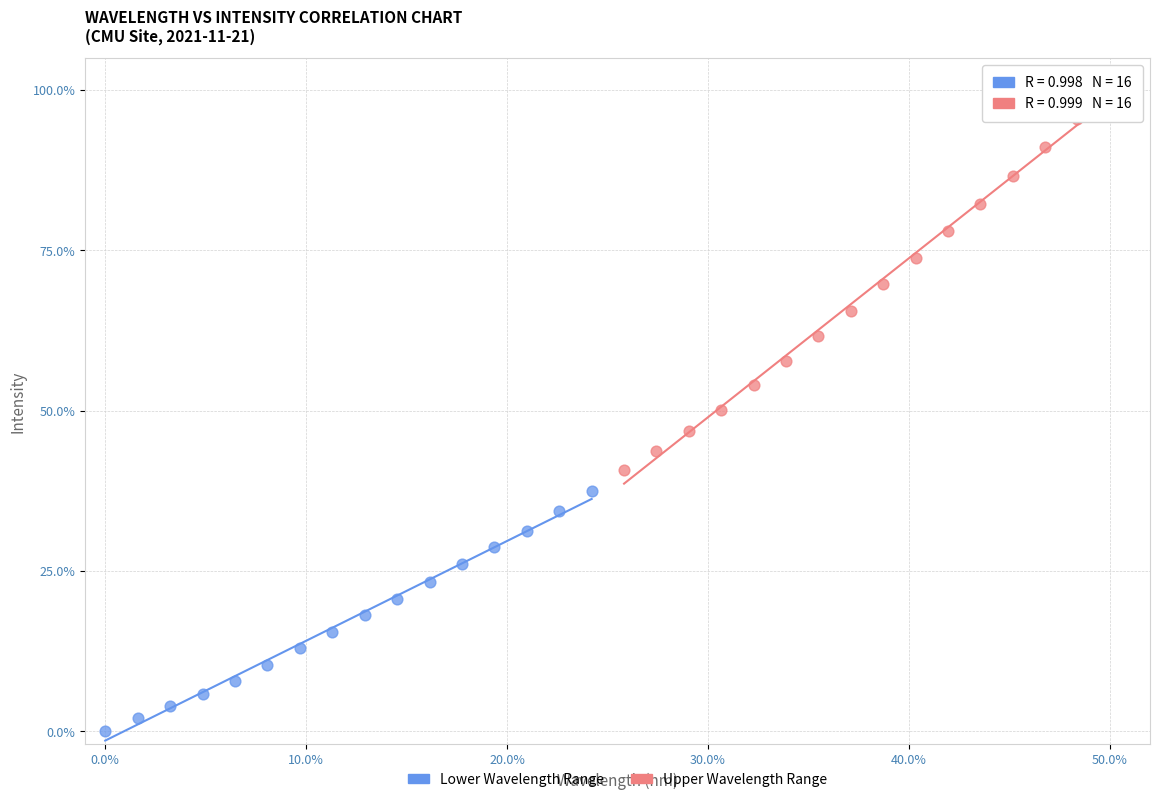

Which series has the widest spread of Y values?

Upper Wavelength Range